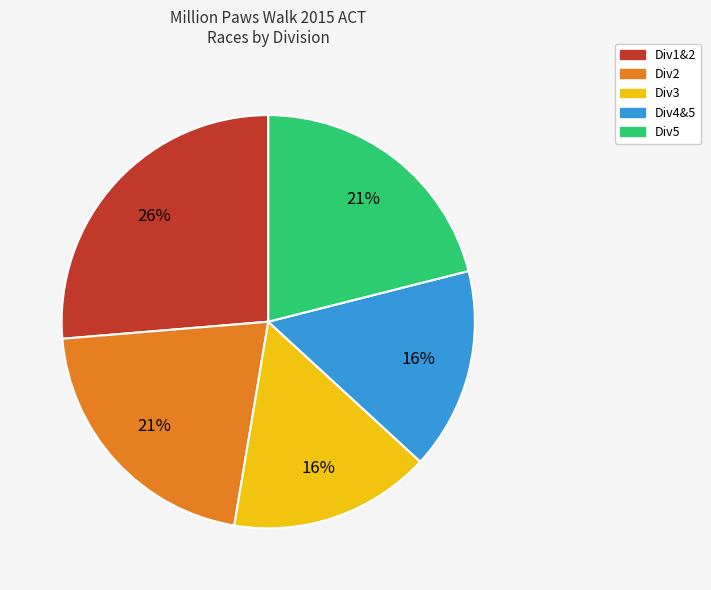

To the nearest percent, what is the average slice percentage?

20%